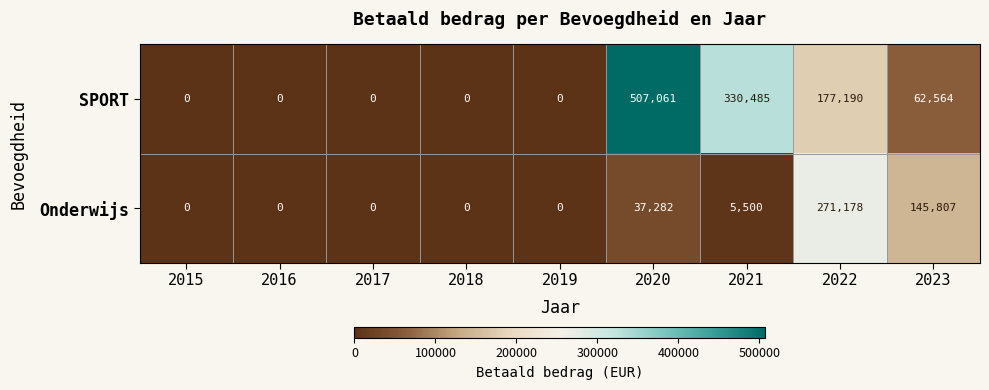

What is the greatest value displayed?

507061